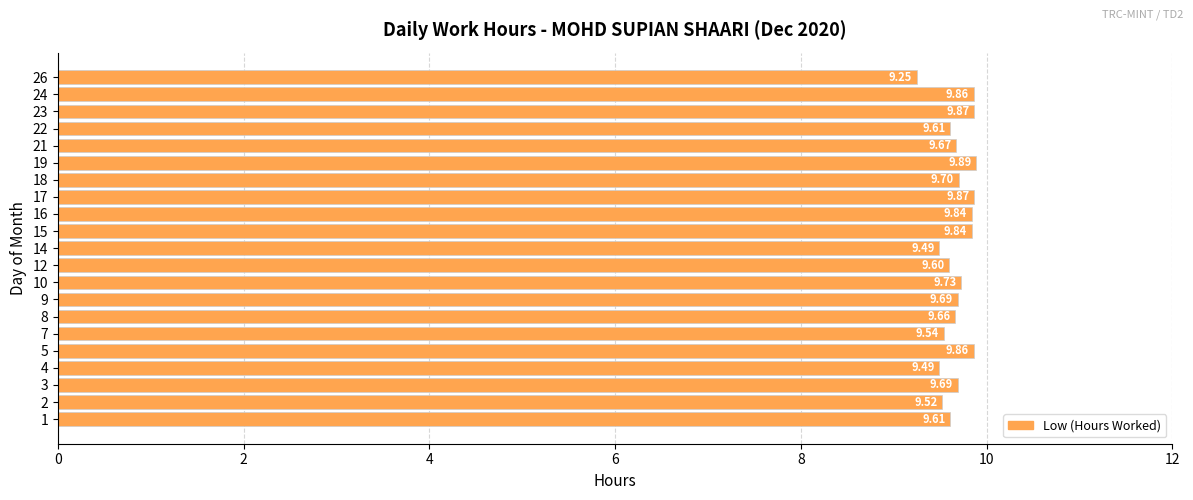

Which has a higher value, 14 or 12?

12